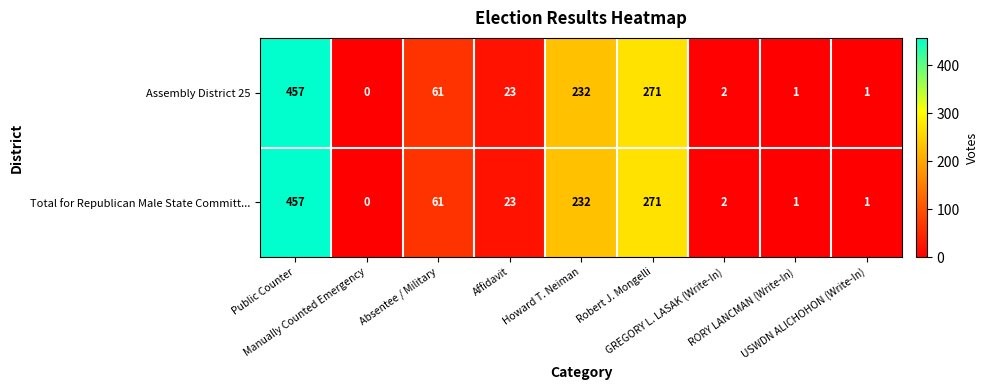

What is the sum of all Total for Republican Male State Committ... values?

1048